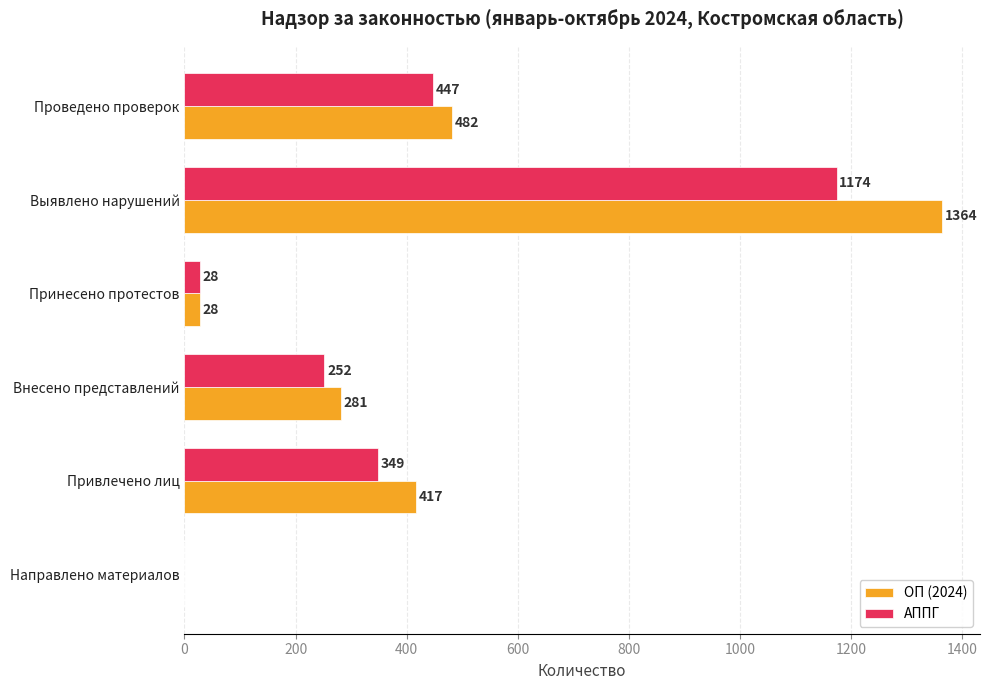

The ОП (2024) series shows 119 at Привлечено лиц. True or false?

False